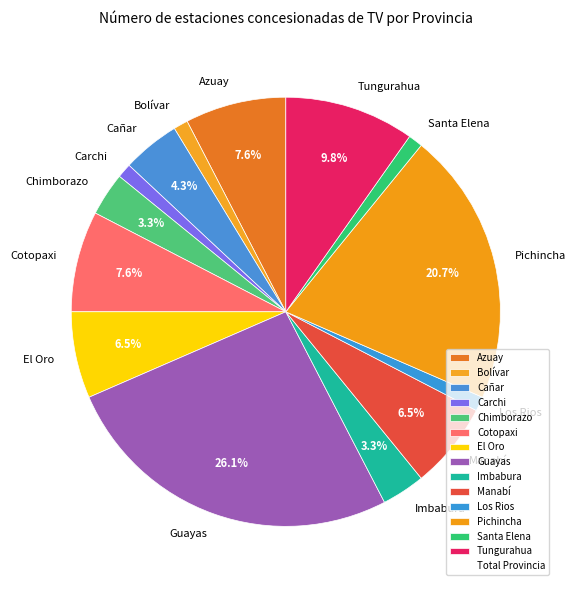

True or false: Carchi accounts for 1% of the total.

True